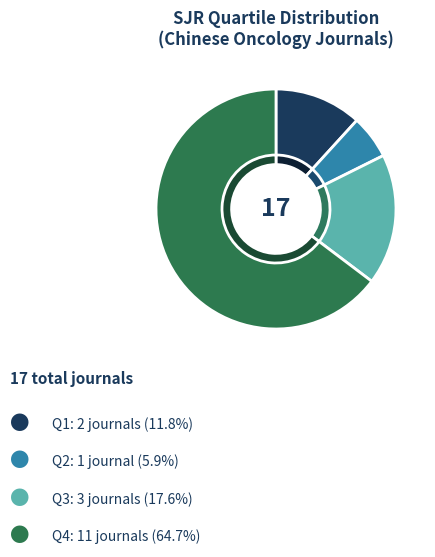

Is there a majority slice in this chart?

Yes